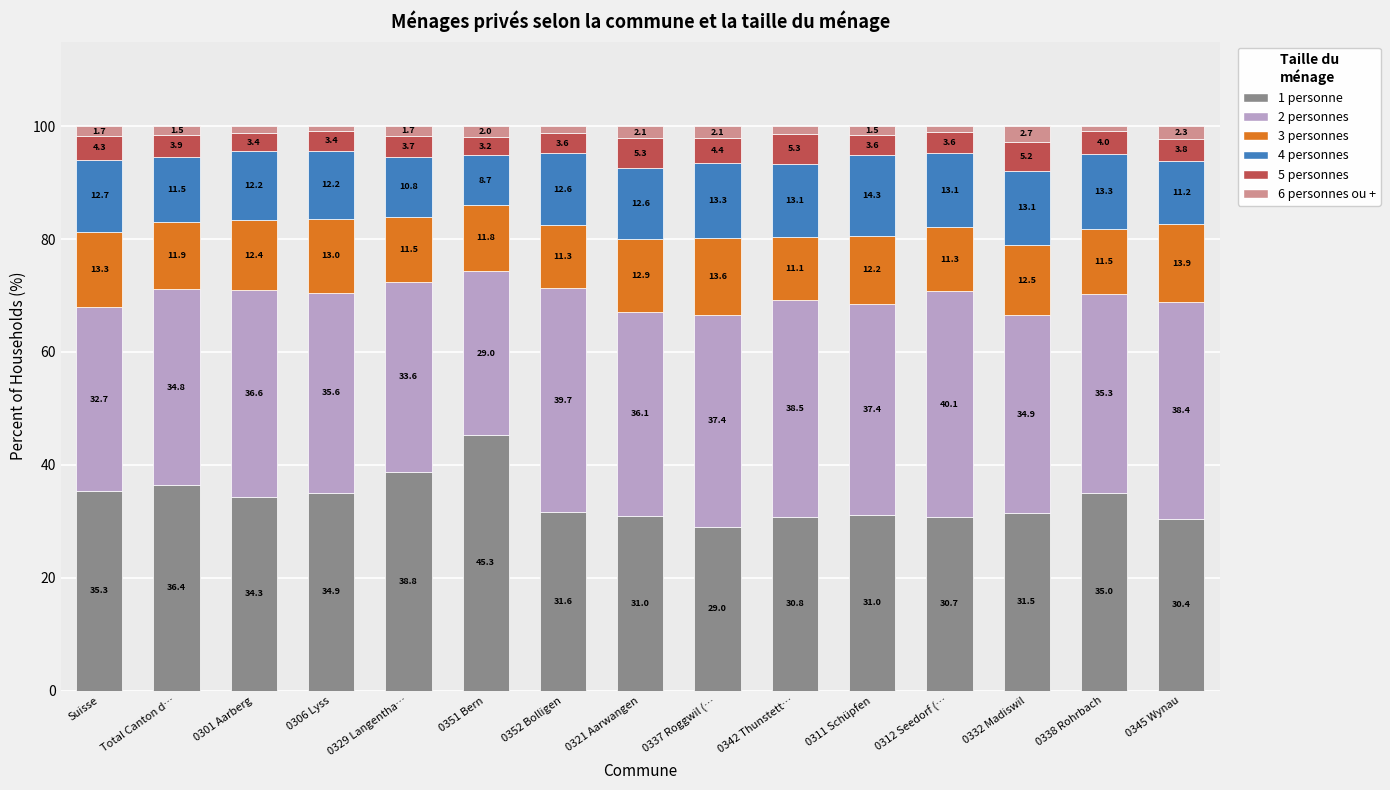

At which label does 1 personne reach its peak?

0351 Bern